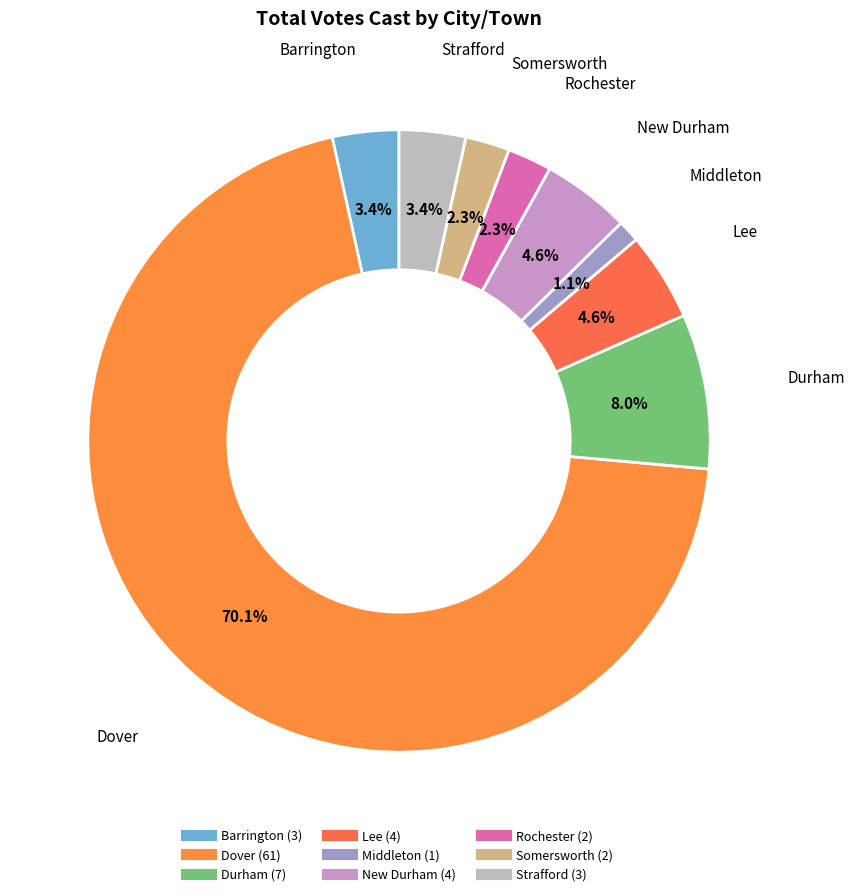

Between Dover and Somersworth, which is larger?

Dover